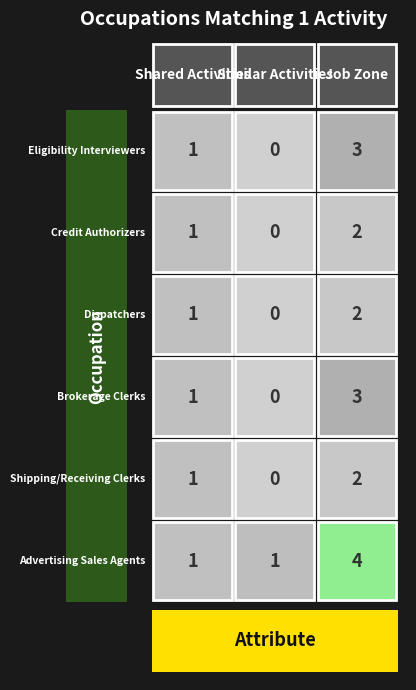

What is the average value of the Credit Authorizers series?

1